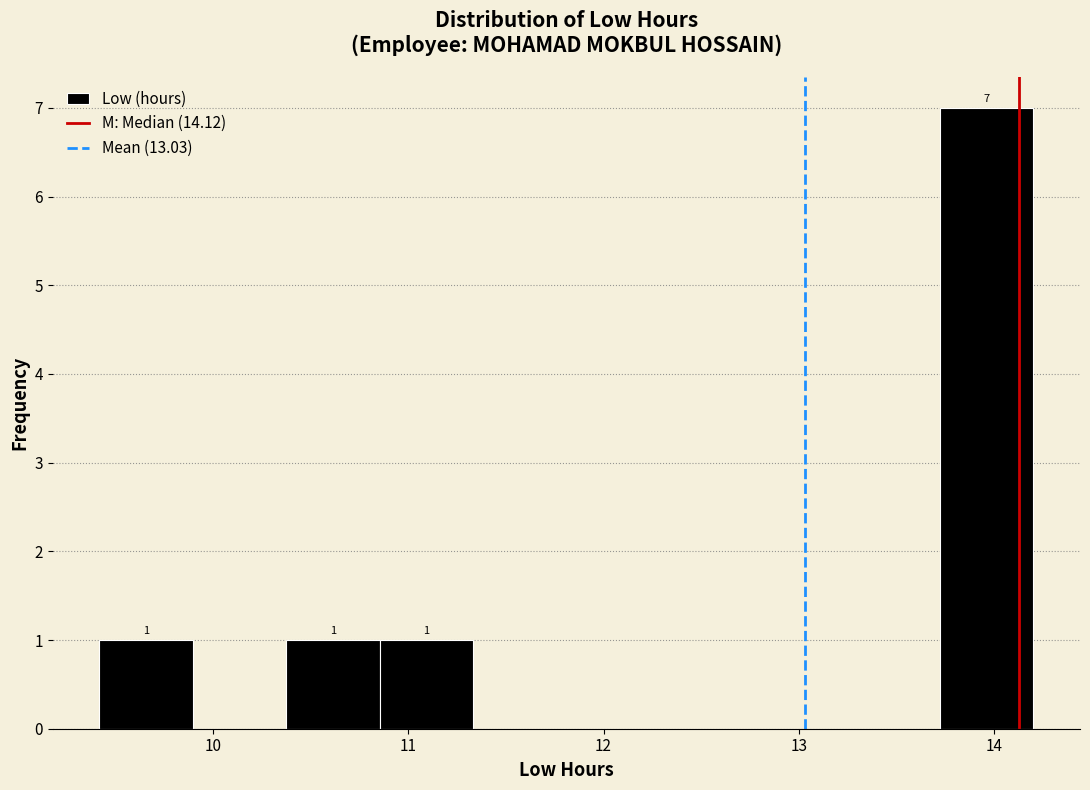

Over which range of the x-axis is the bar tallest?

13.7 to 14.2